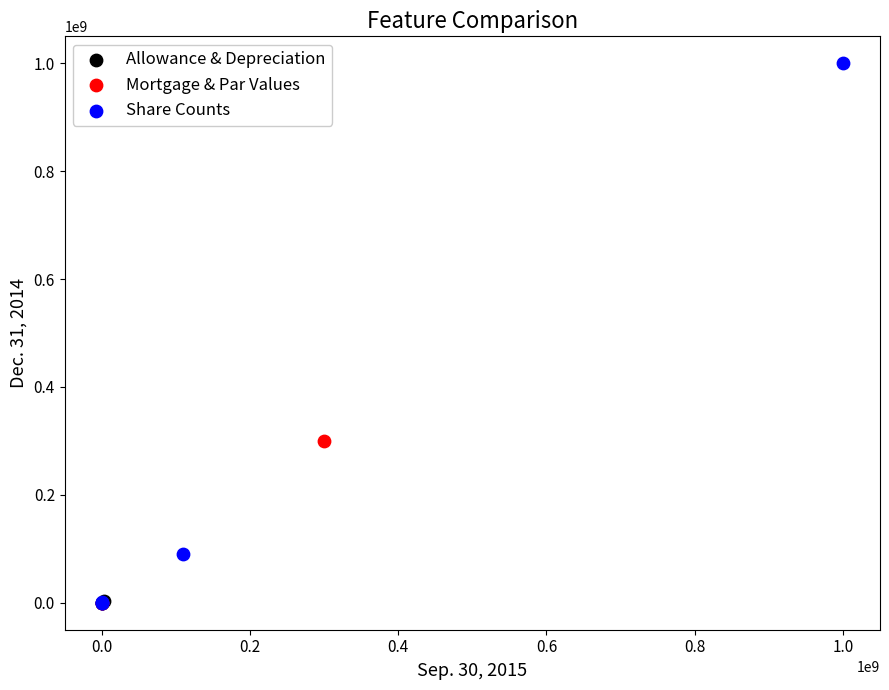

Which series contains the highest Y value?

Share Counts